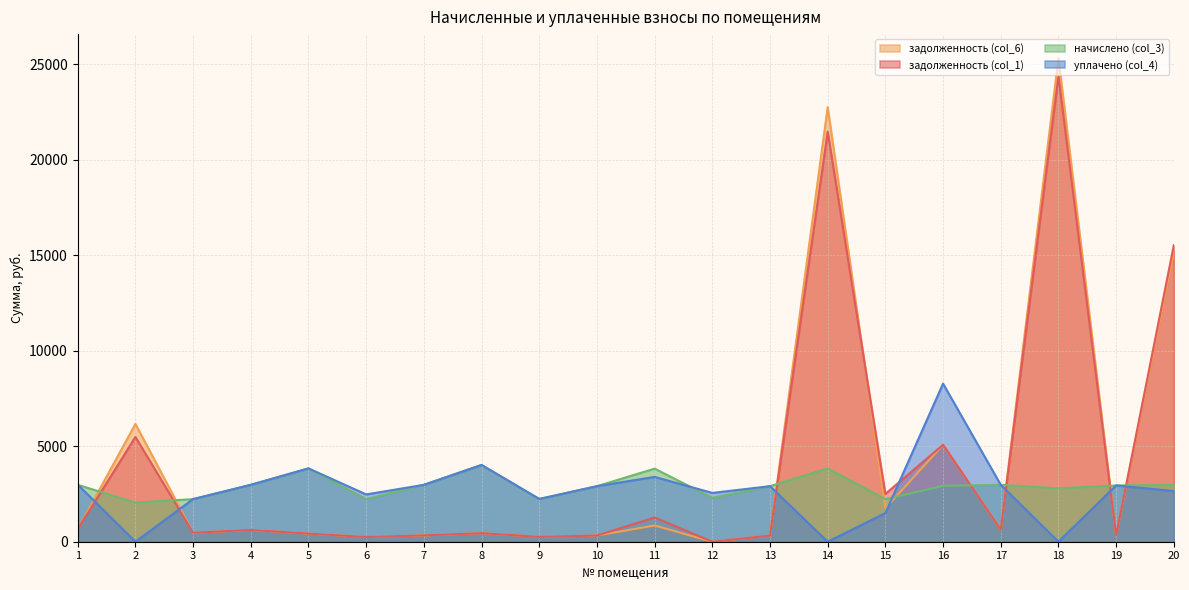

Where is the first local minimum for начислено (col_3)?

2